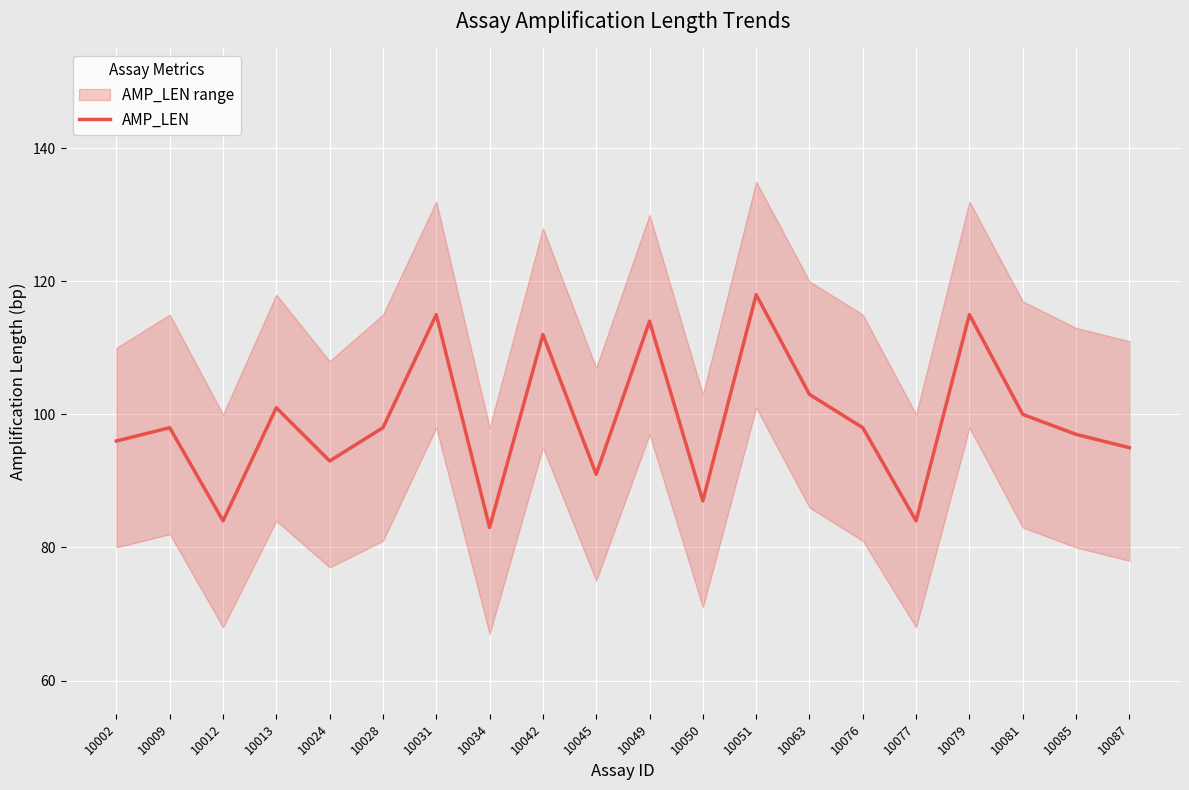

Does the chart display data point markers on the line(s)?

No